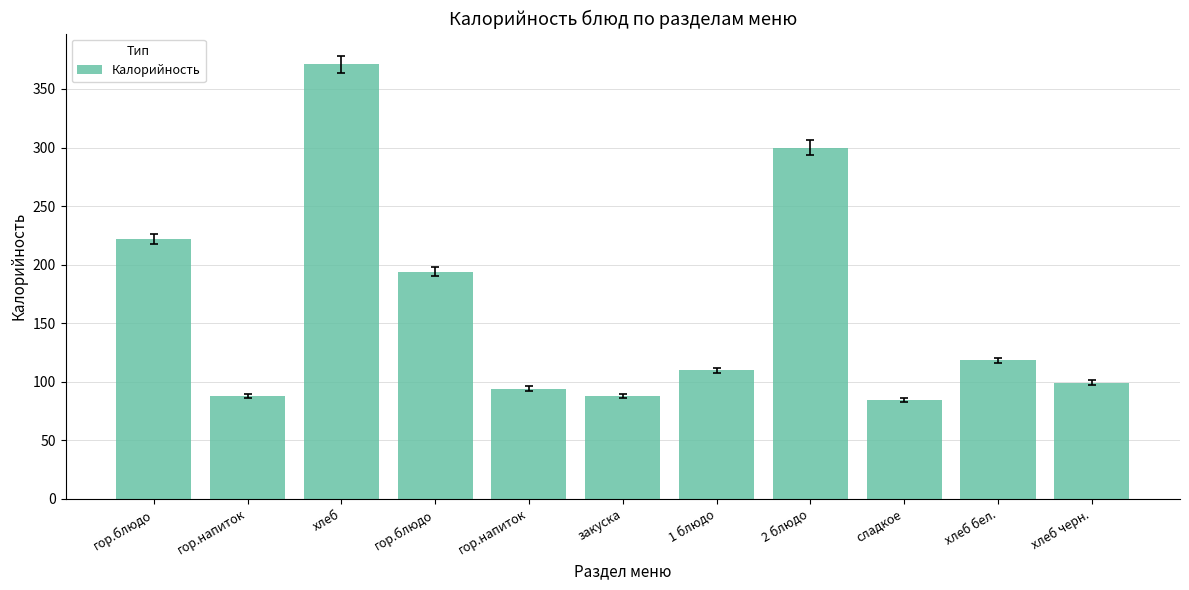

At which category does the chart reach its minimum across all series?

сладкое